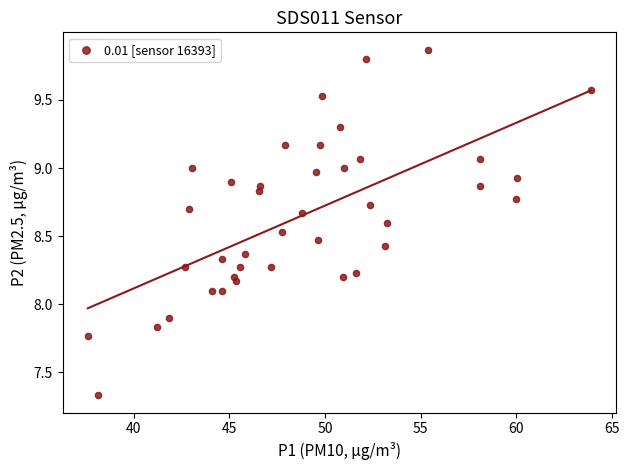

What is the range of X values (max minus min)?

26.3